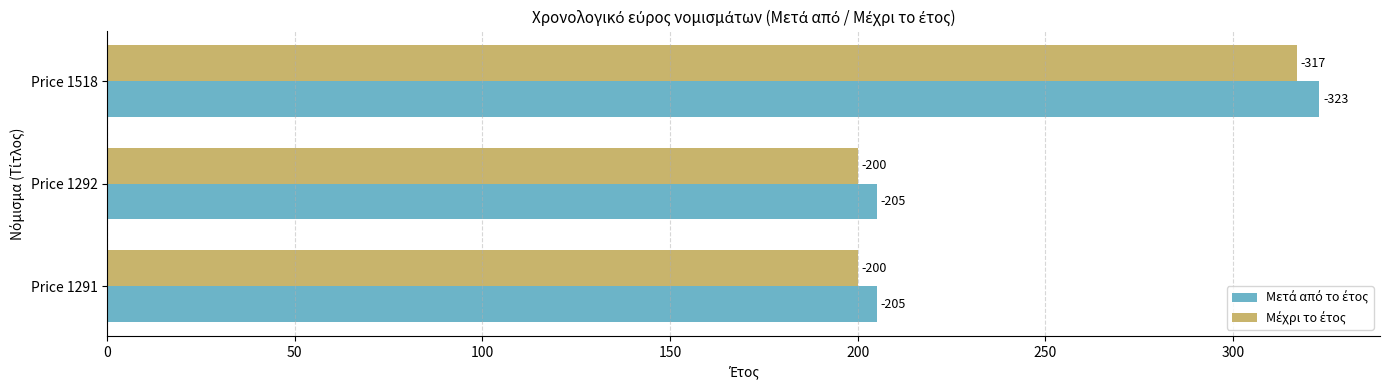

Count the number of data series in this chart.

2